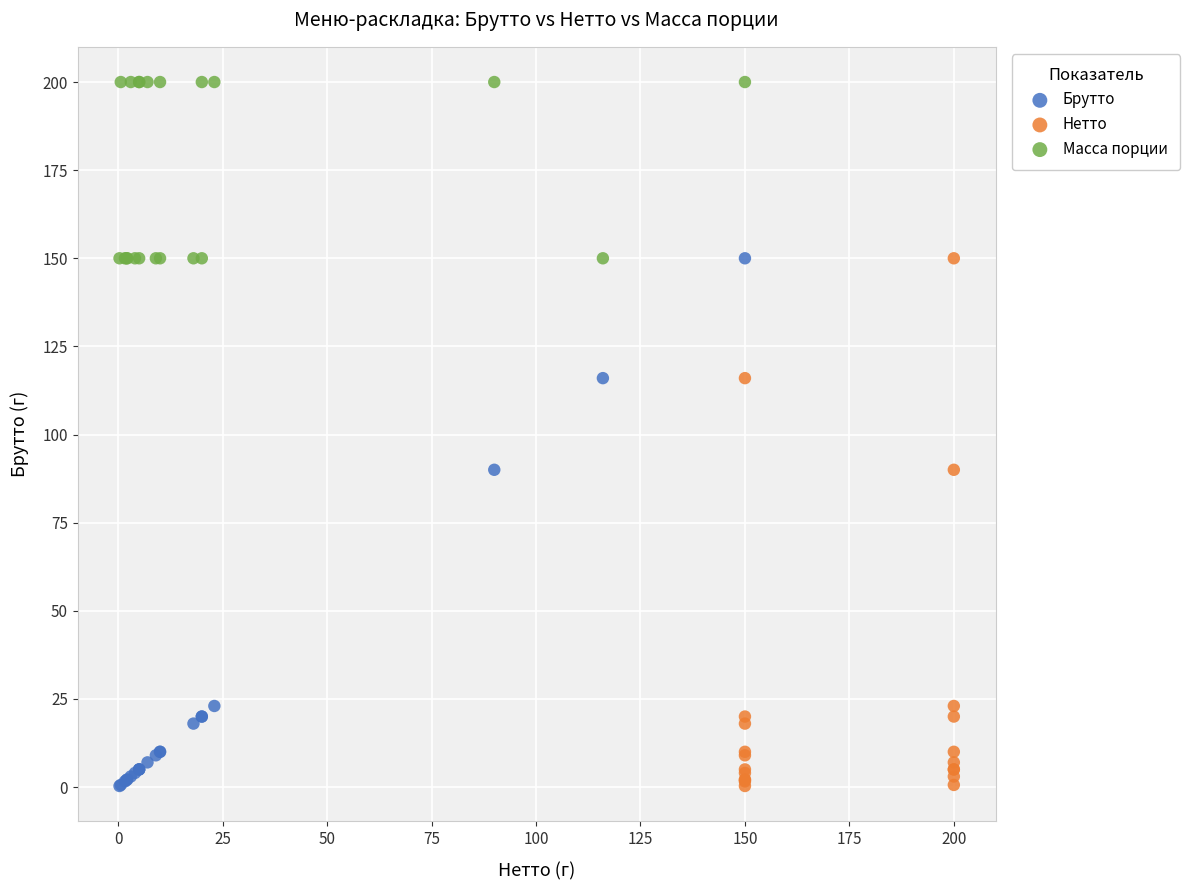

Which series reaches the maximum Y coordinate?

Масса порции